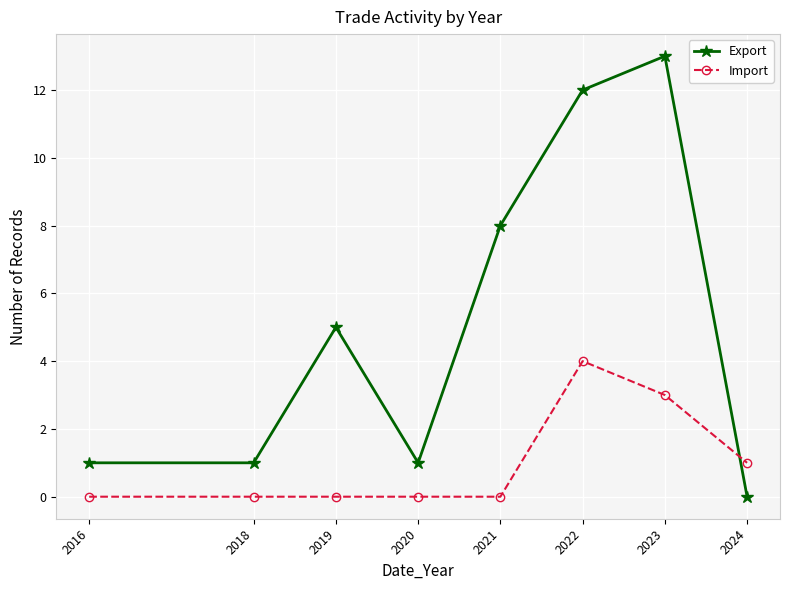

The Export series shows 6 at 2021. True or false?

False